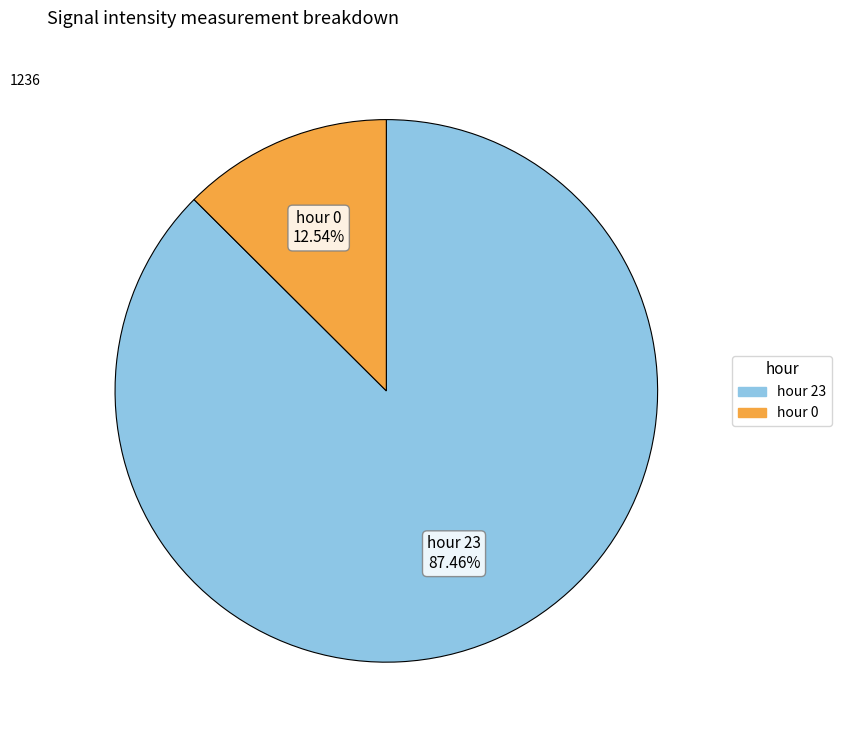

Which slice is the largest?

hour 23